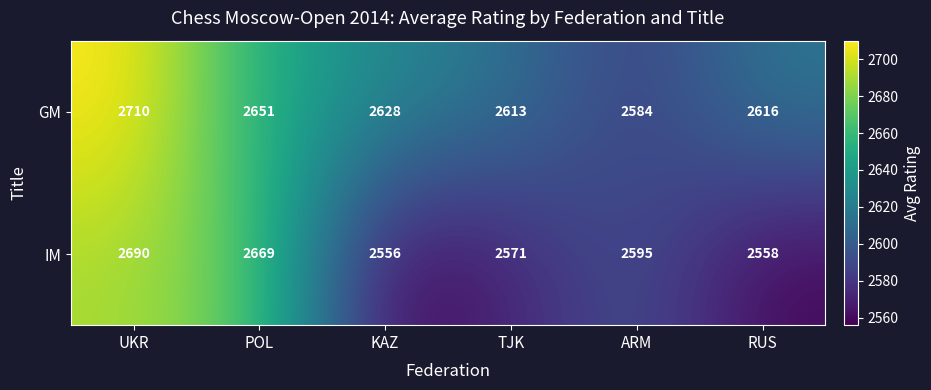

At POL, list the series in order from smallest to largest.

GM, IM